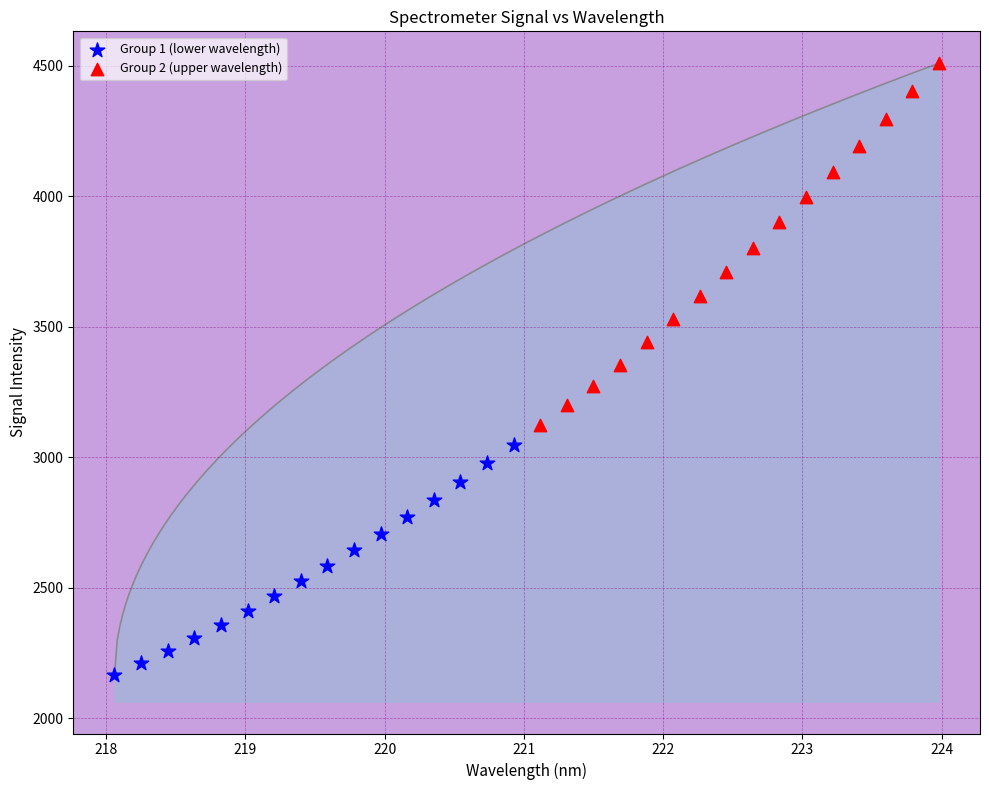

Which series has the largest Y range (max minus min)?

Group 2 (upper wavelength)